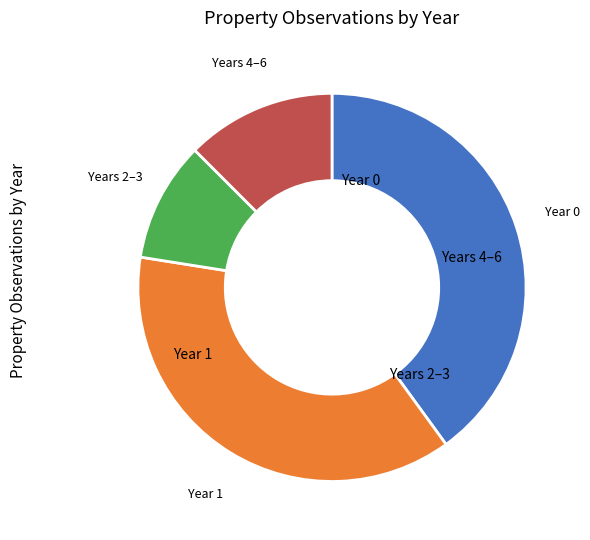

Is there any slice that represents more than half of the pie?

No